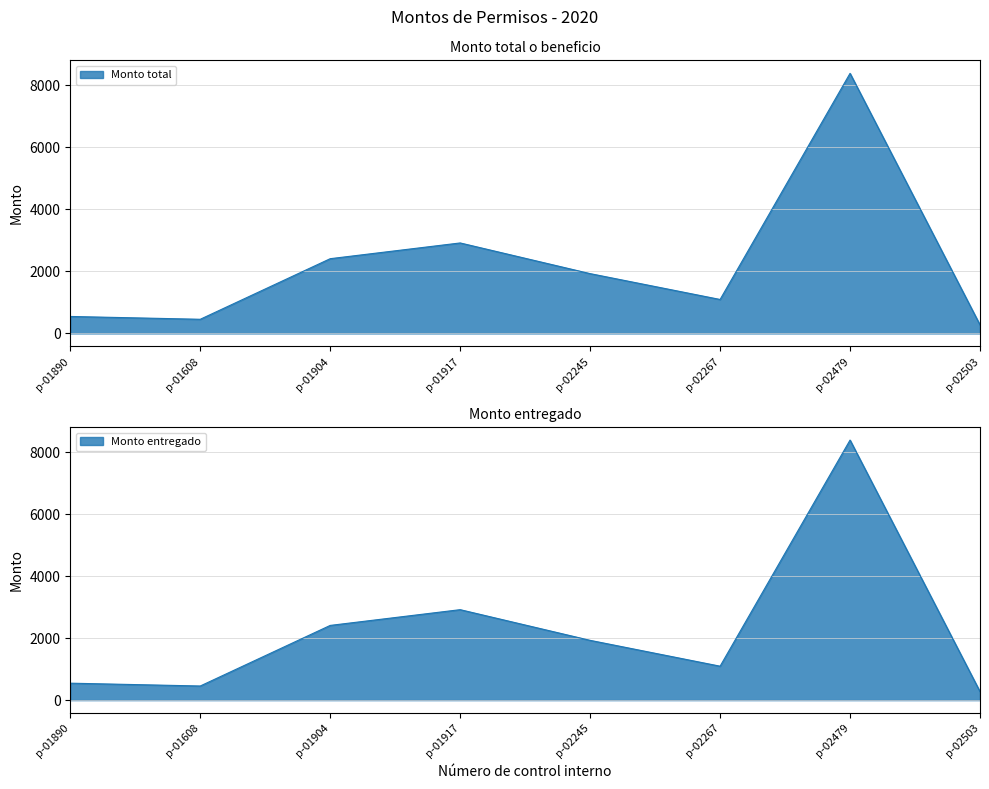

At p-02245, list the series in order from smallest to largest.

Monto total, Monto entregado